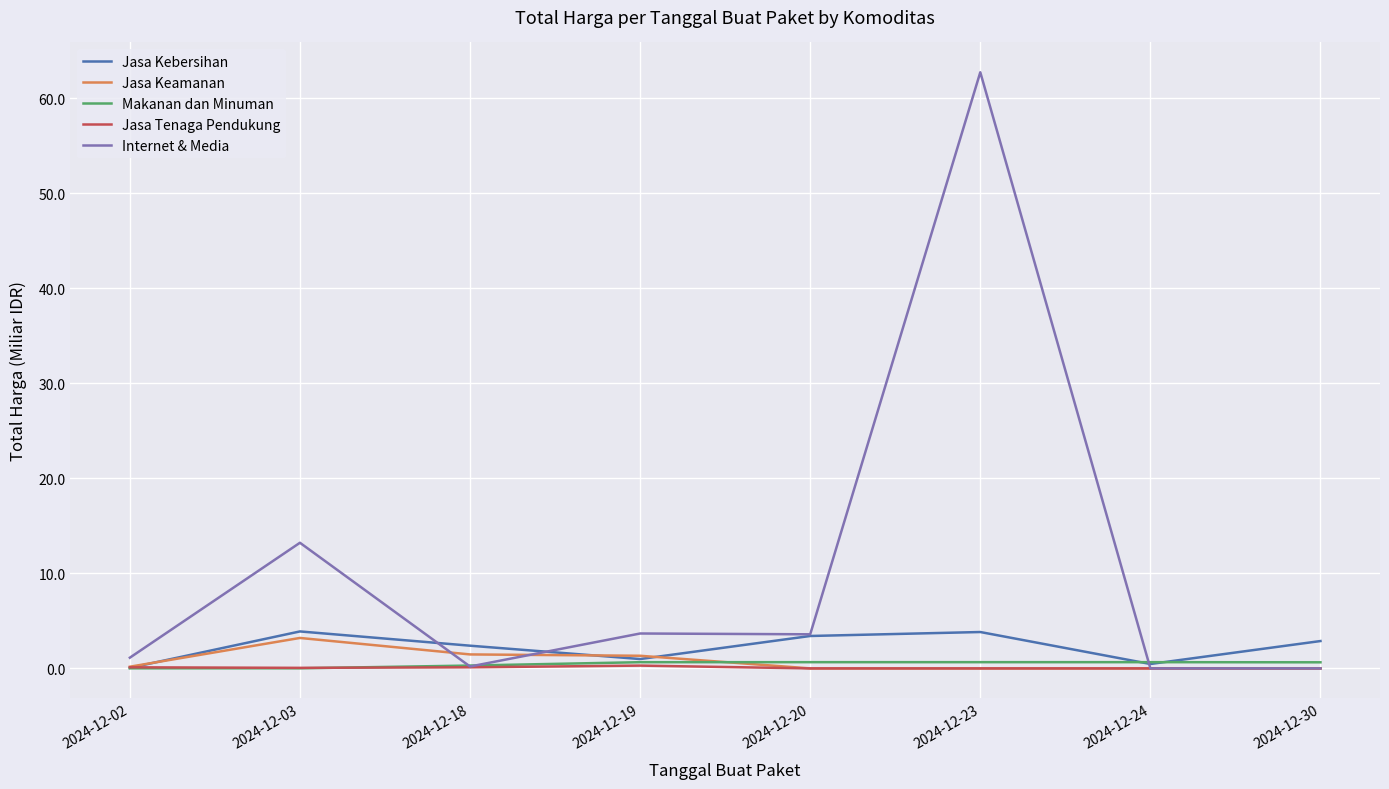

How many categories are shown in the chart?

8